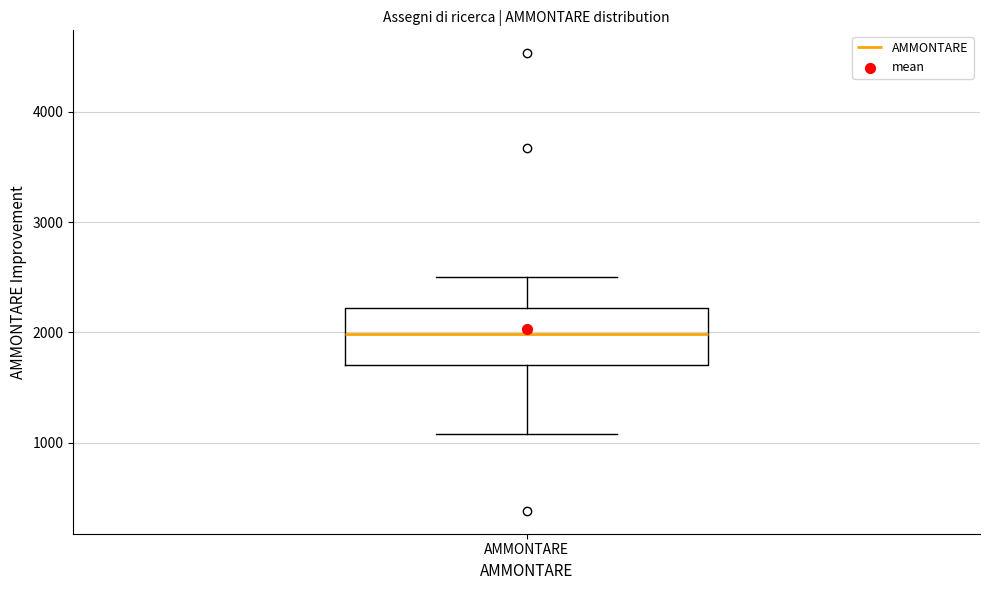

Transcribe this box plot: give where the median line is, the range the box spans, and where the two whiskers end, as read against the y-axis. The values are not printed on the chart, so give them approximately, as read against the axis.

median 2000, box 1700 to 2200, whiskers 1100 to 2500